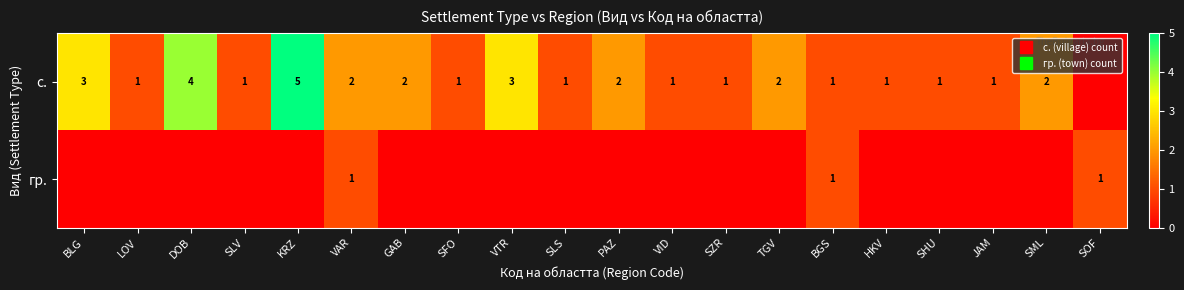

What is the maximum value for с.?

5